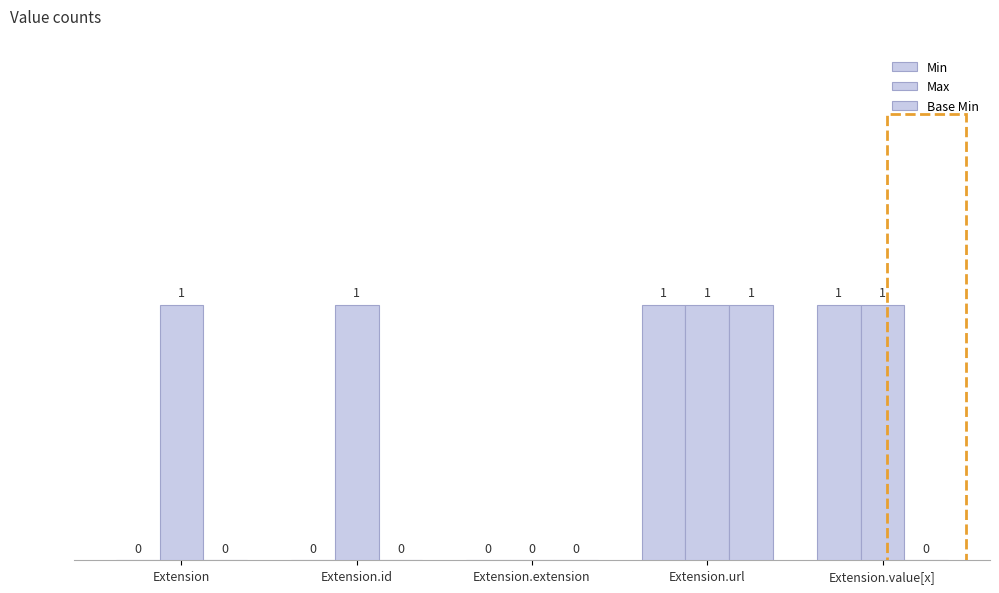

Which series changed the most between Extension.id and Extension.value[x]?

Min